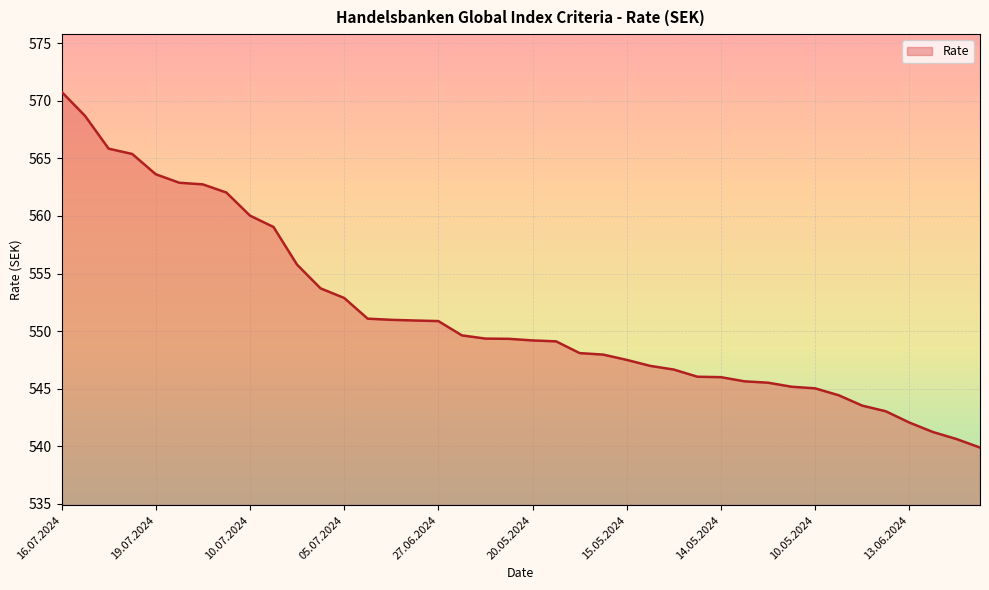

What is the difference between the maximum and minimum values?

30.9